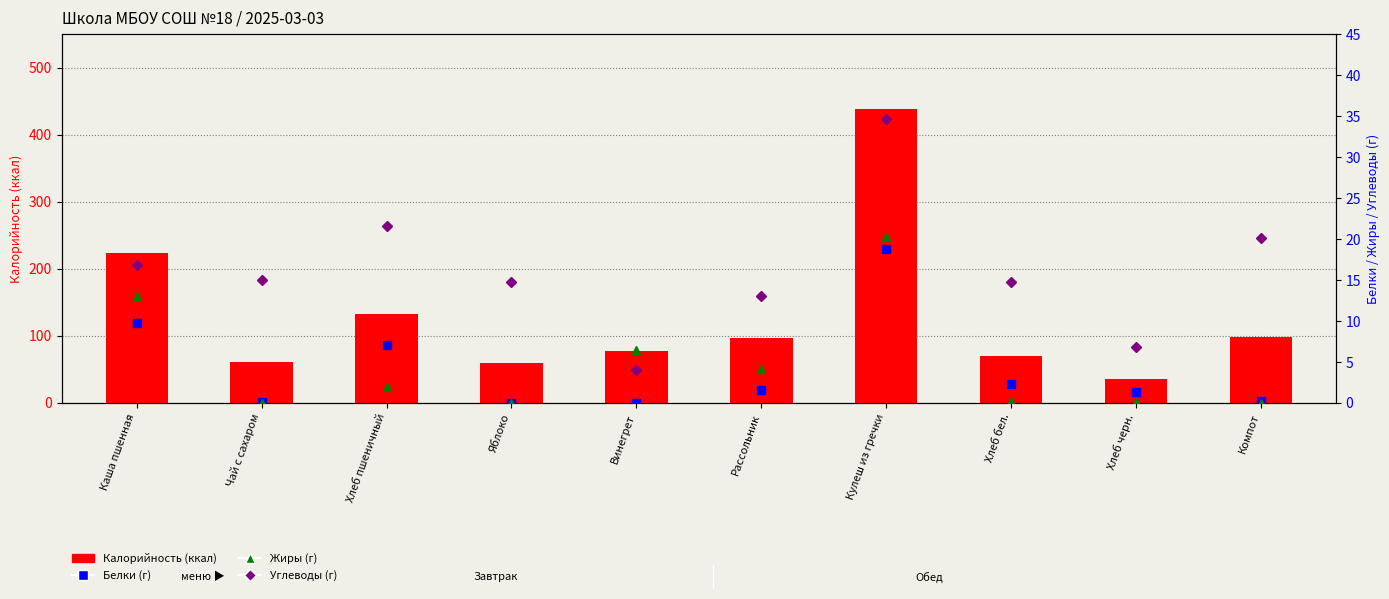

What is the lowest value of the Калорийность series?

36.2